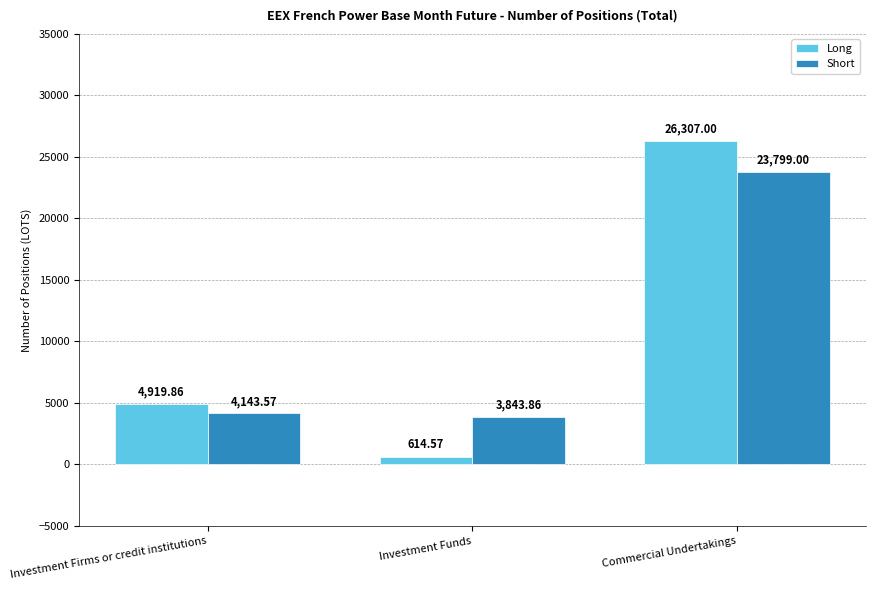

Are the bars grouped side by side (vs. stacked)?

Yes